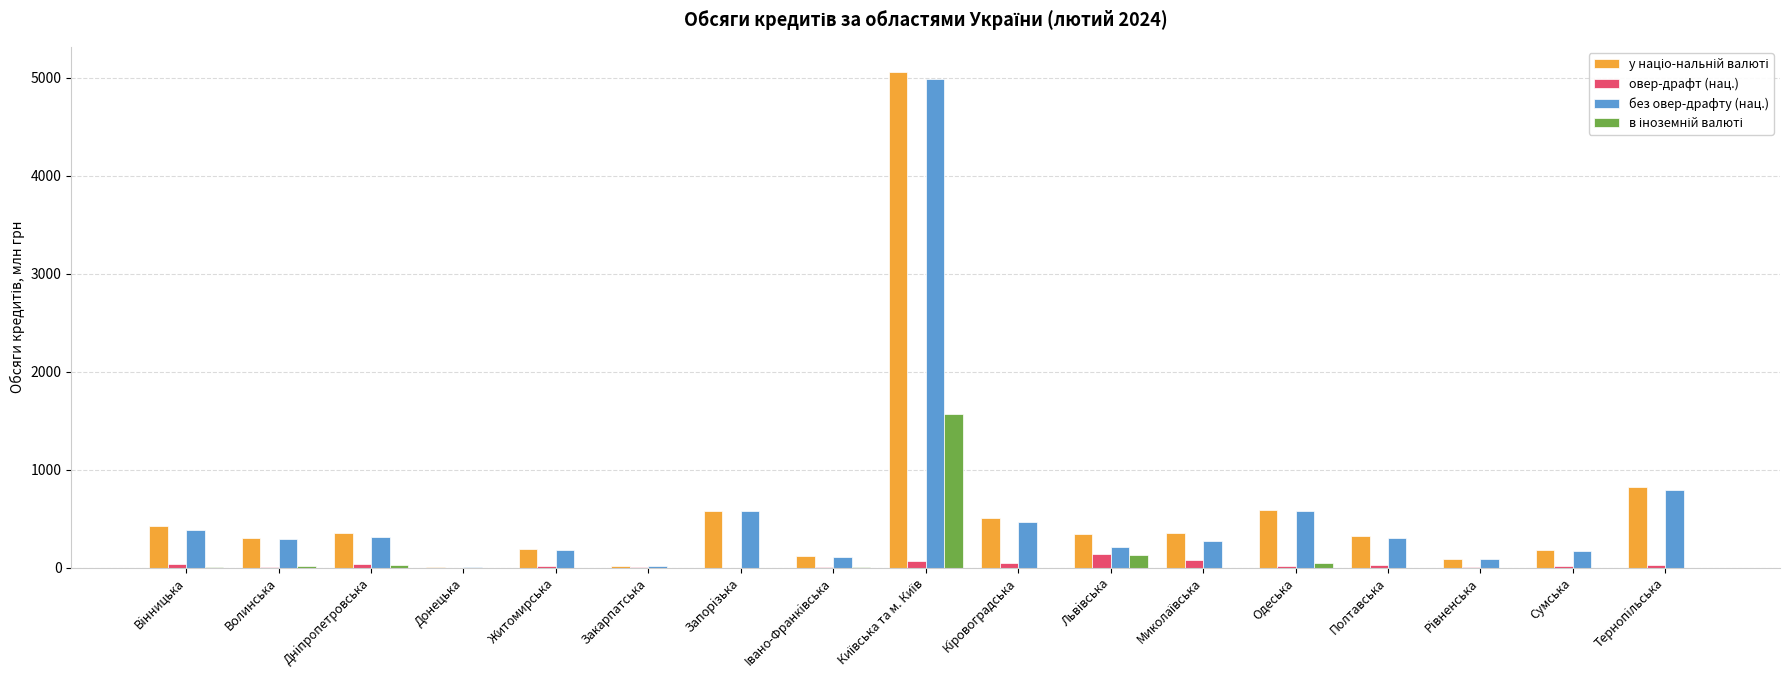

What is the greatest value displayed?

5063.7